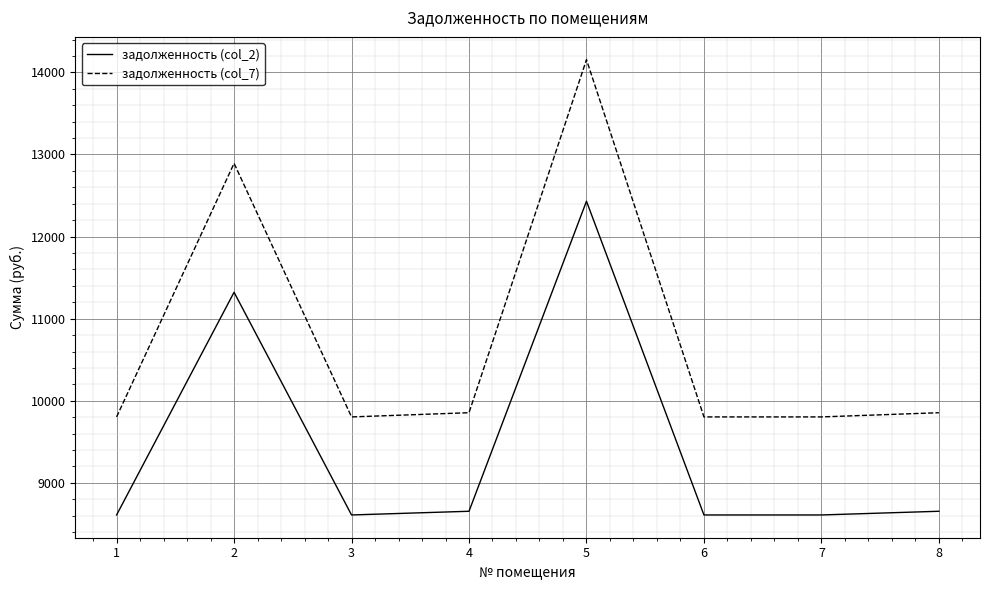

How many distinct data groups are displayed?

2